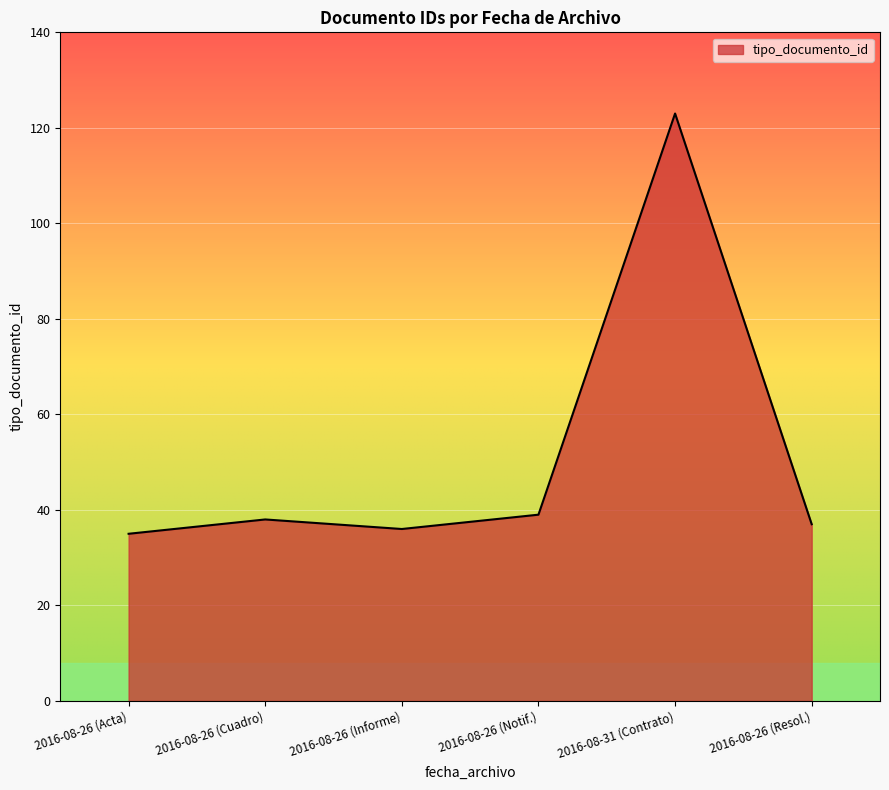

Reading left to right, what are all the values shown in this chart?

35	38	36	39	123	37